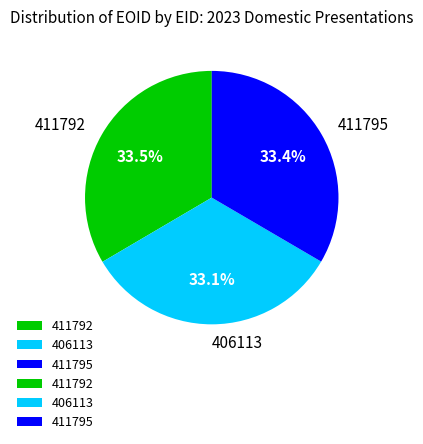

What is the total percentage of 411792 and 406113?

66.6%